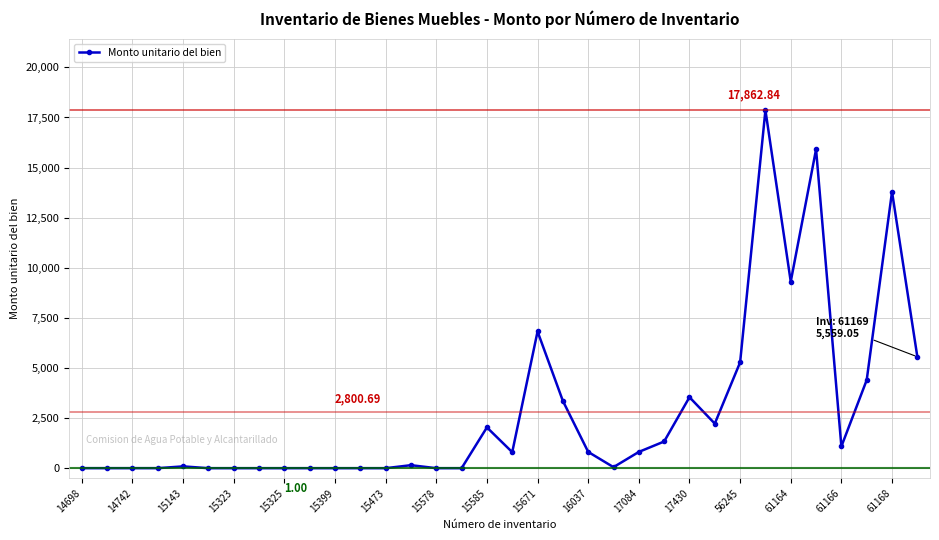

What is the average value?

2800.7